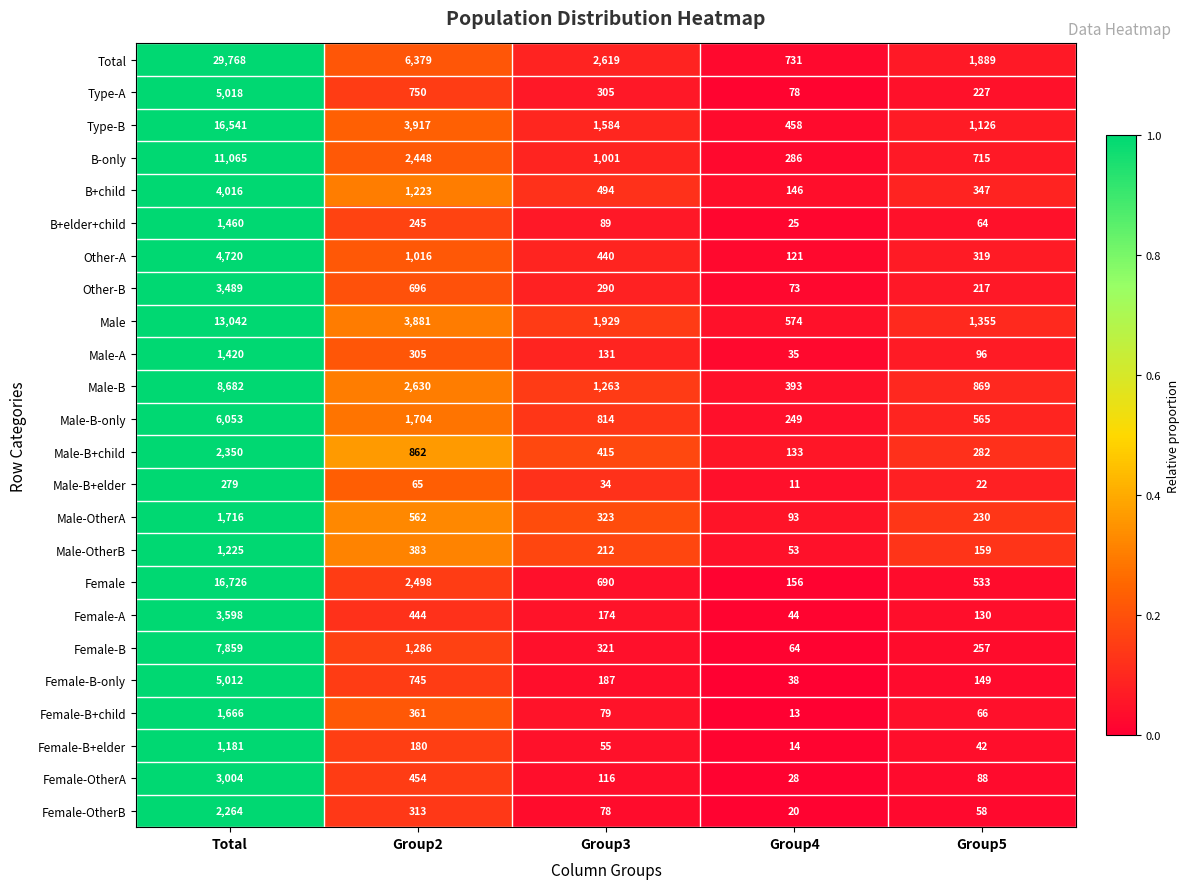

At Group3, list the series in order from smallest to largest.

Male-B+elder, Female-B+elder, Female-OtherB, Female-B+child, B+elder+child, Female-OtherA, Male-A, Female-A, Female-B-only, Male-OtherB, Other-B, Type-A, Female-B, Male-OtherA, Male-B+child, Other-A, B+child, Female, Male-B-only, B-only, Male-B, Type-B, Male, Total